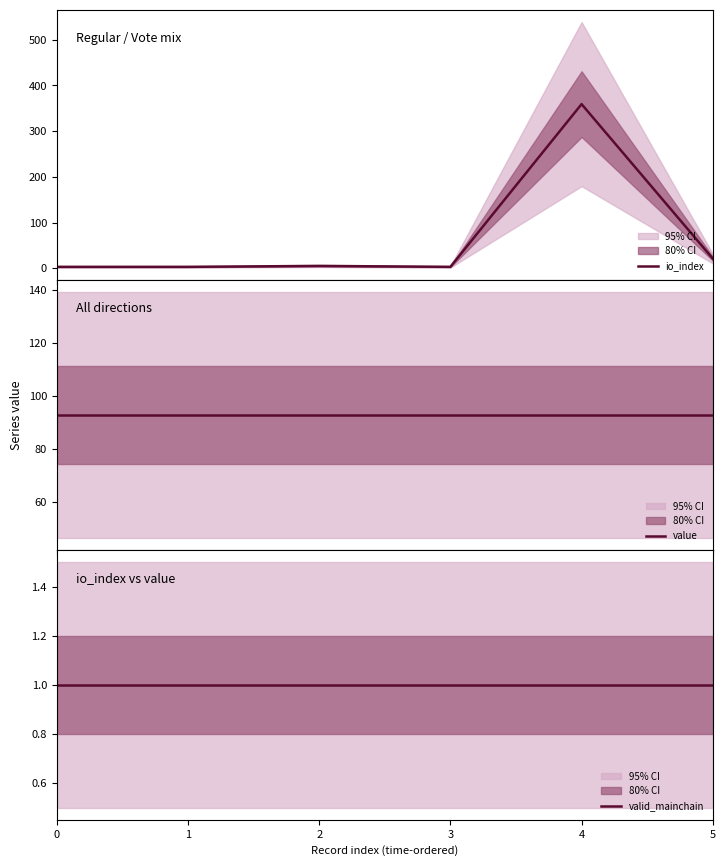

At 3, list the series in order from largest to smallest.

value, io_index, valid_mainchain